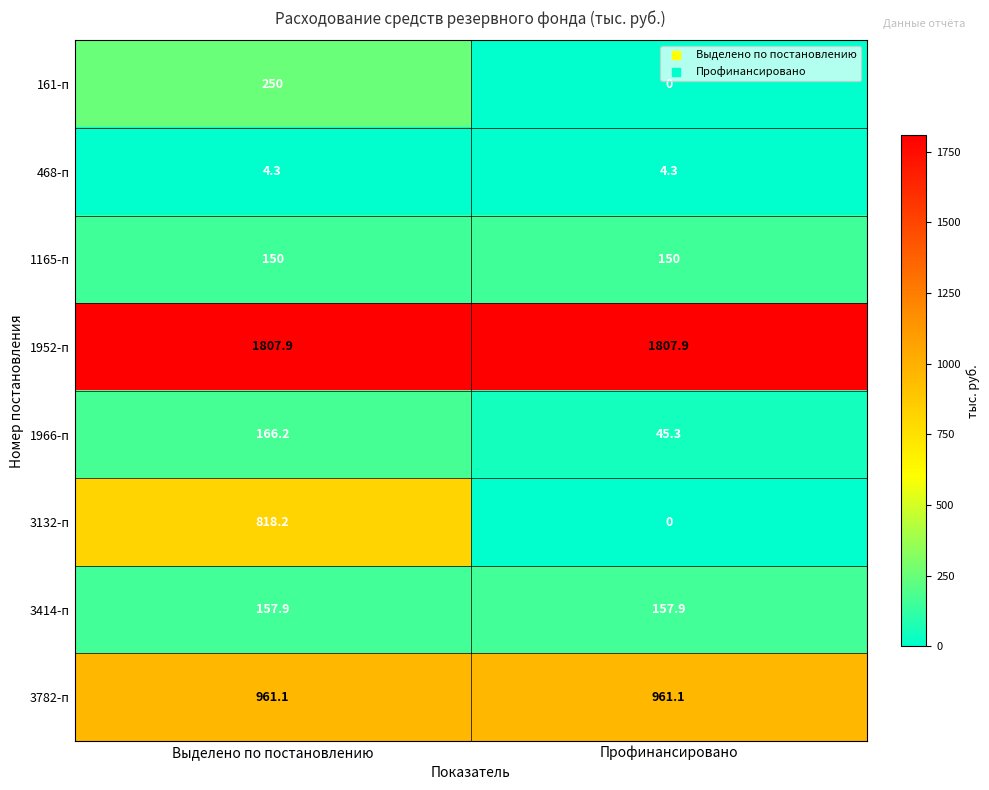

The 3414-п series shows 69.2 at Профинансировано. True or false?

False